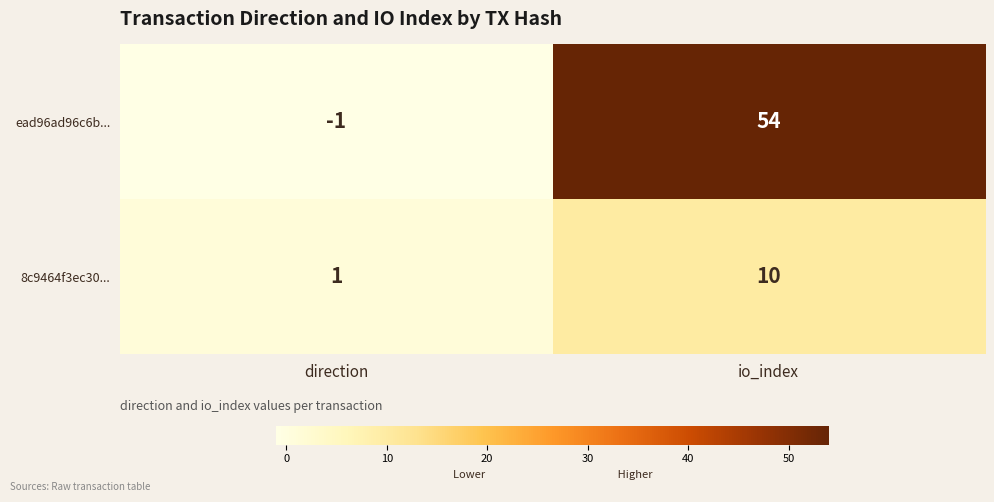

What is the difference between the highest and lowest values at io_index?

44